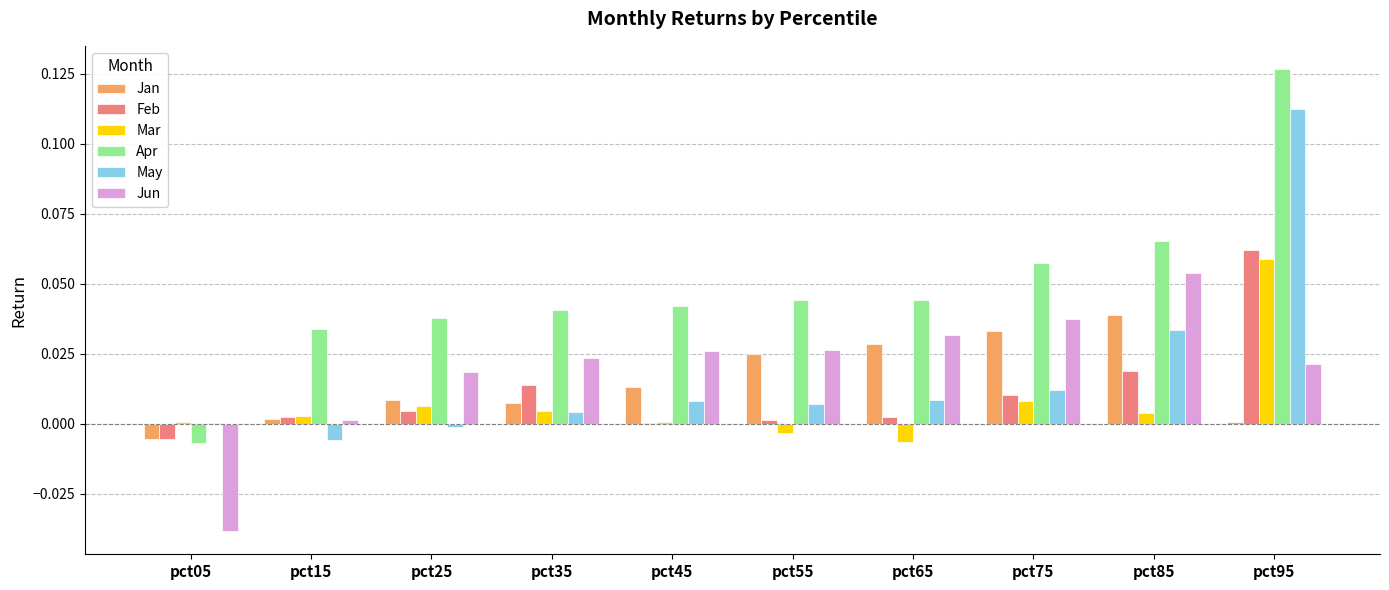

What is the sum of all Apr values?

0.5